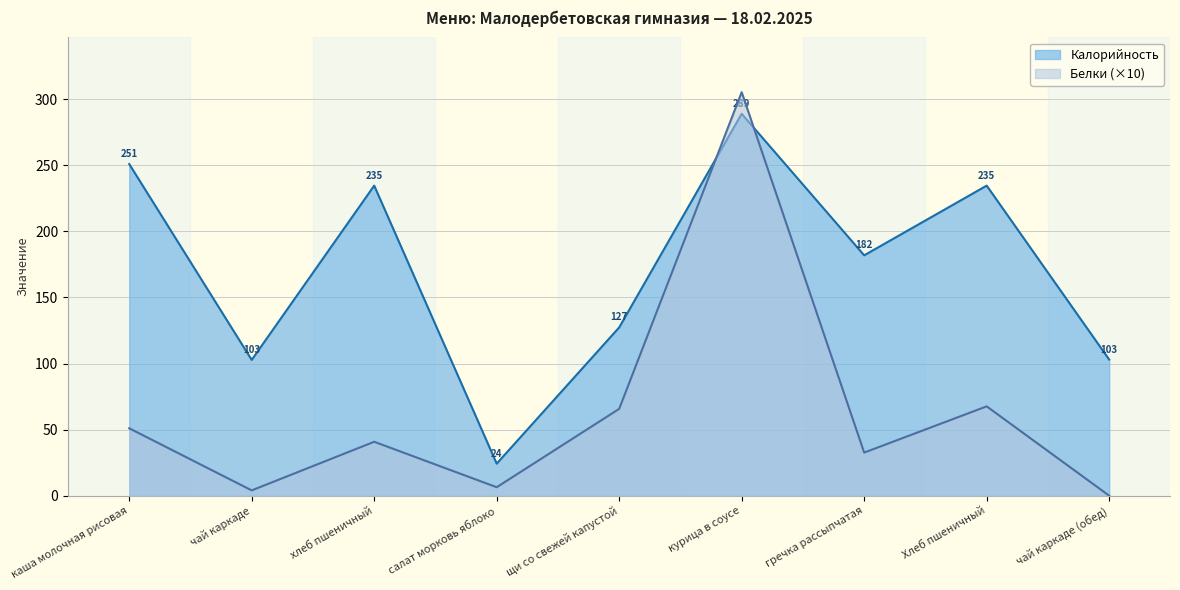

Where does the Калорийность series first go above 181?

каша молочная рисовая